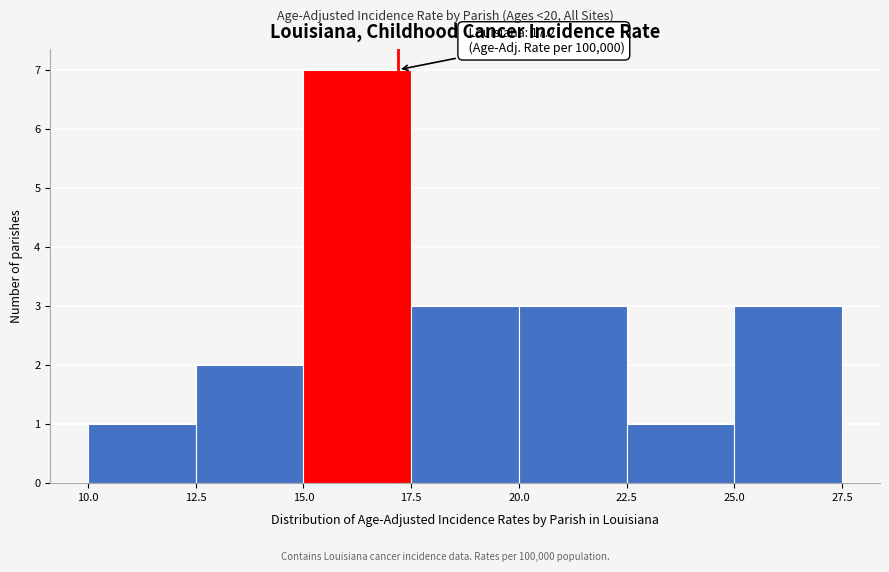

Over which range of the x-axis is the bar tallest?

15.0 to 17.5